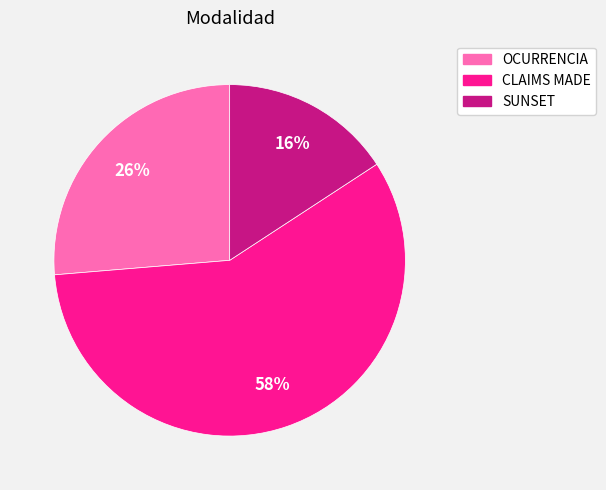

Combined, do CLAIMS MADE and OCURRENCIA account for over 50%?

Yes